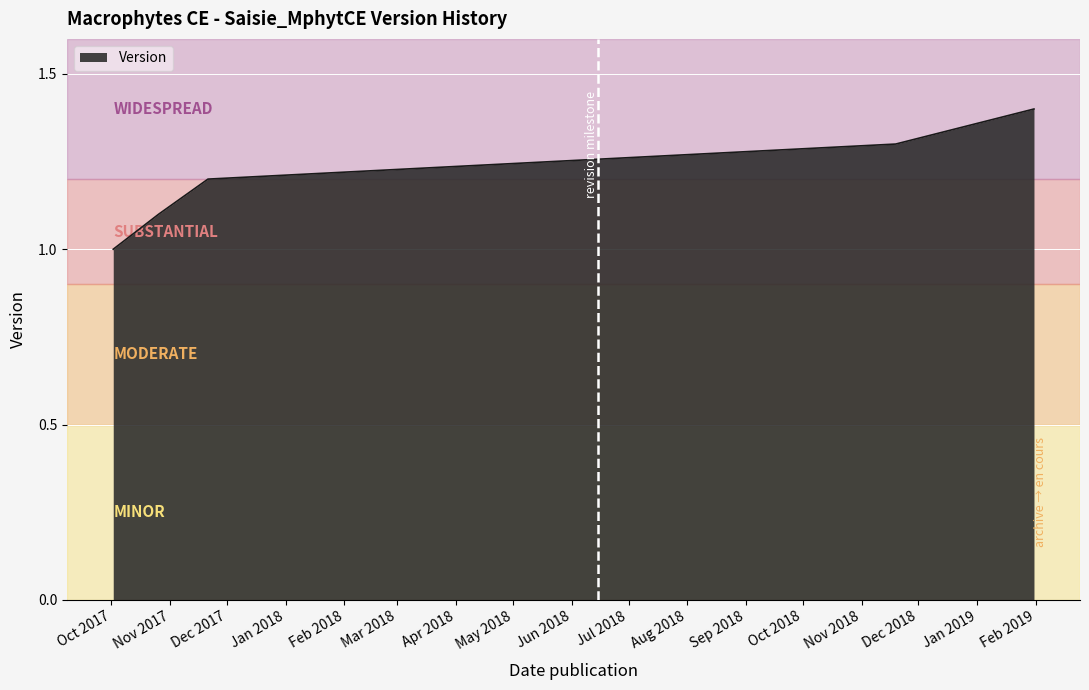

True or false: the data has more than 1 interior local peaks.

False